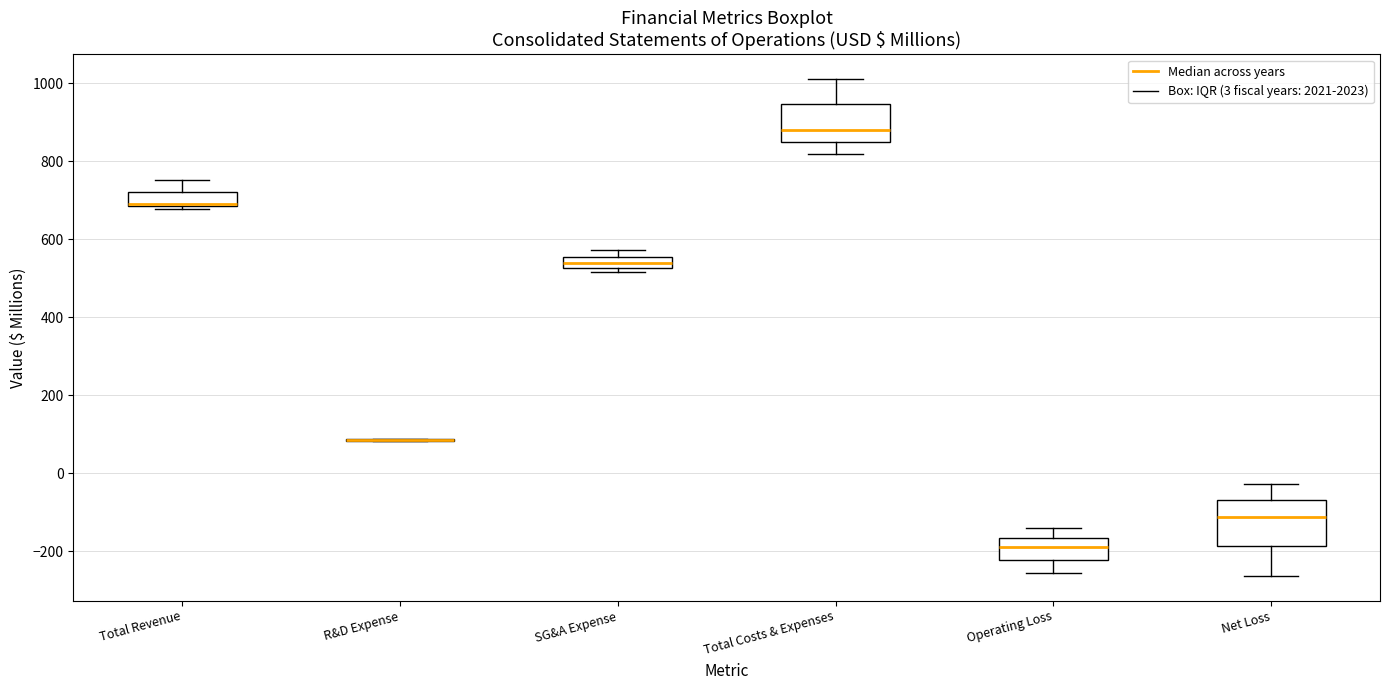

Comparing the boxes themselves (not the whiskers), which one is the tallest?

Net Loss